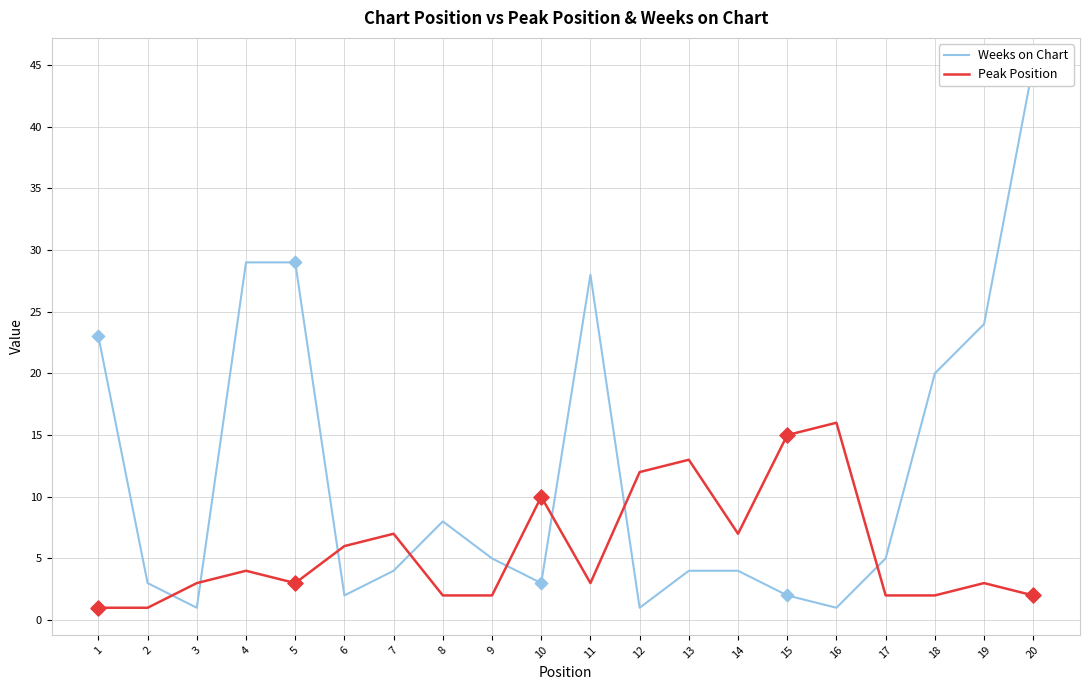

Which series has the largest total across all categories?

Weeks on Chart